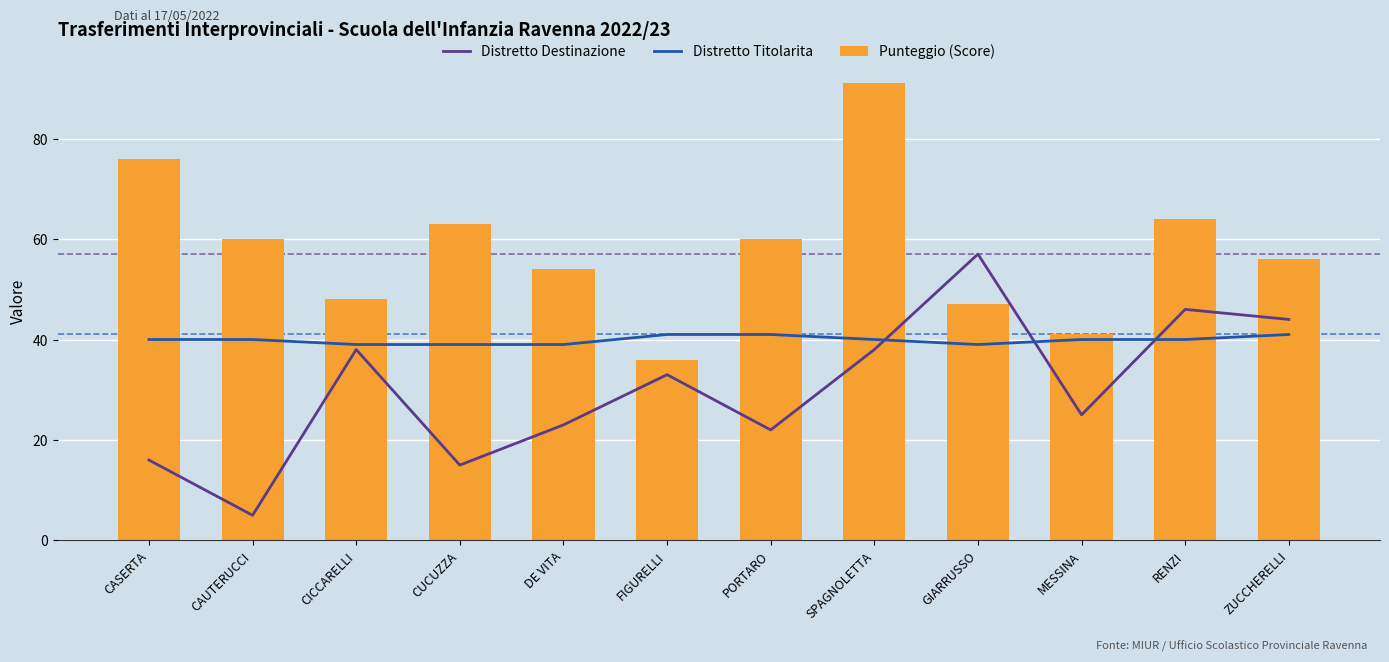

Rank the series at ZUCCHERELLI from highest to lowest value.

Punteggio (Score), Distretto Destinazione, Distretto Titolarita